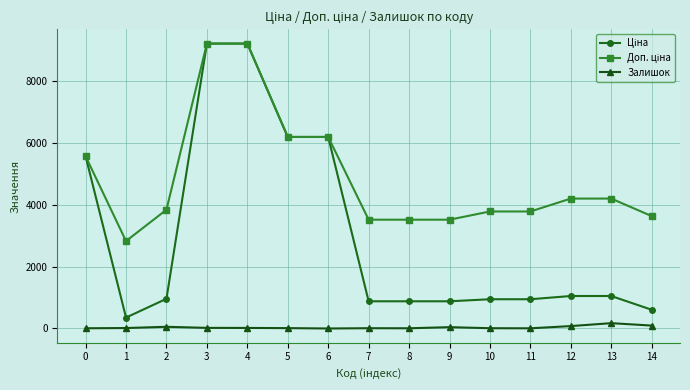

List the labels in order of Доп. ціна value, smallest first.

1, 7, 8, 9, 14, 10, 11, 2, 12, 13, 0, 5, 6, 3, 4